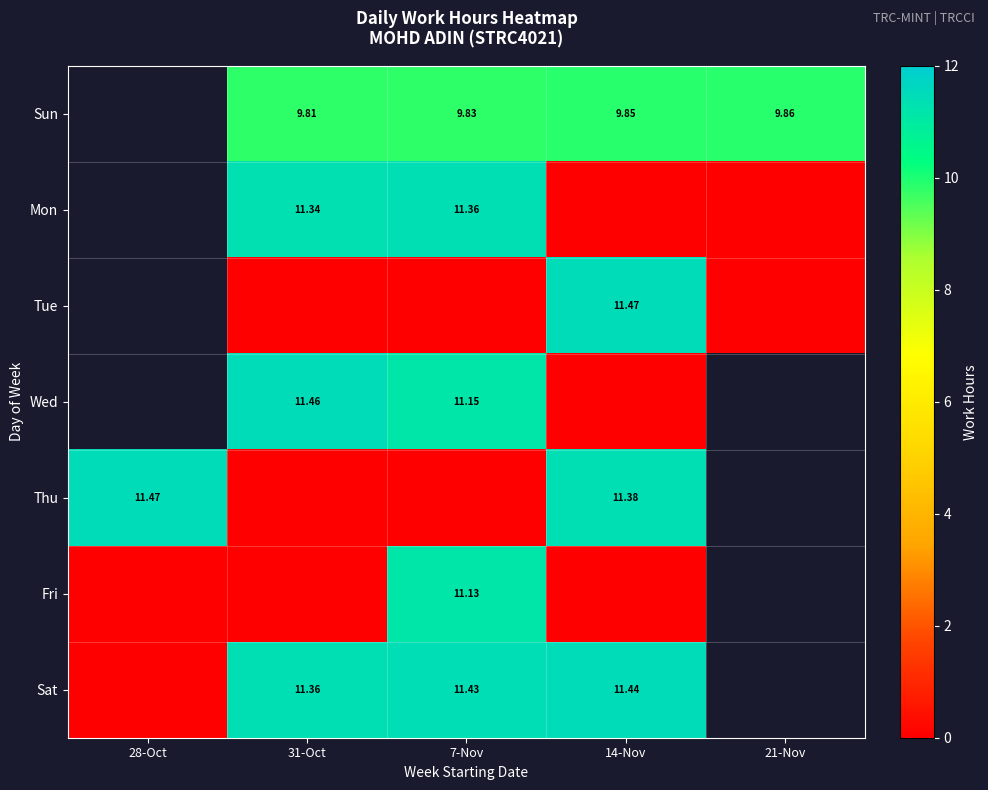

What is the difference between the second highest and minimum values in the Mon series?

11.3